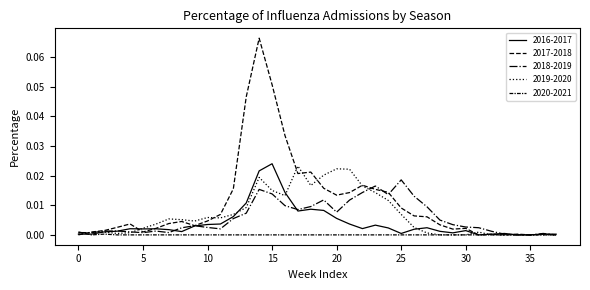

True or false: 2017-2018 and 2019-2020 cross at least once.

True